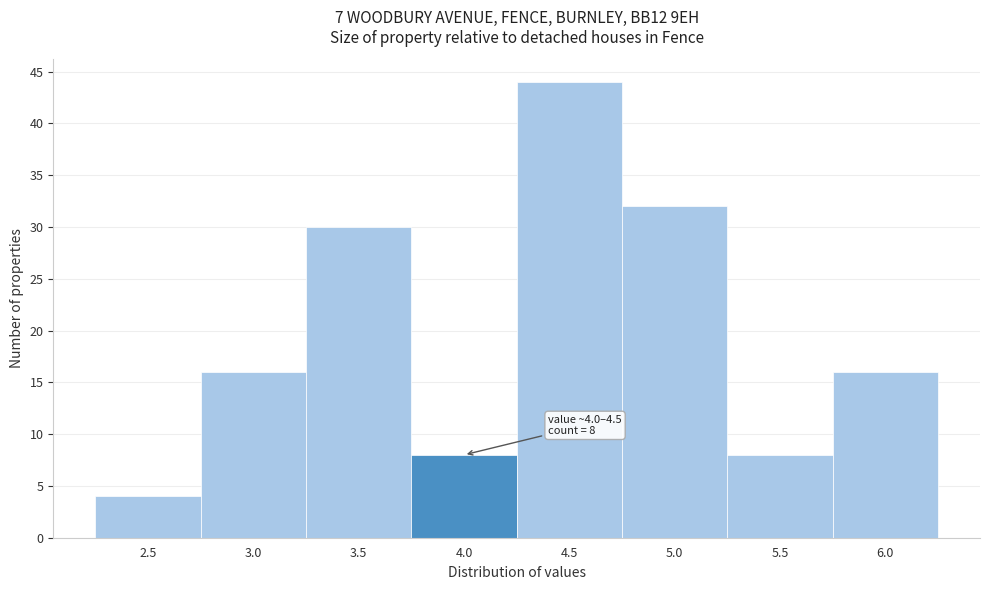

Reading left to right, transcribe all the data shown in this chart.

4	16	30	8	44	32	8	16